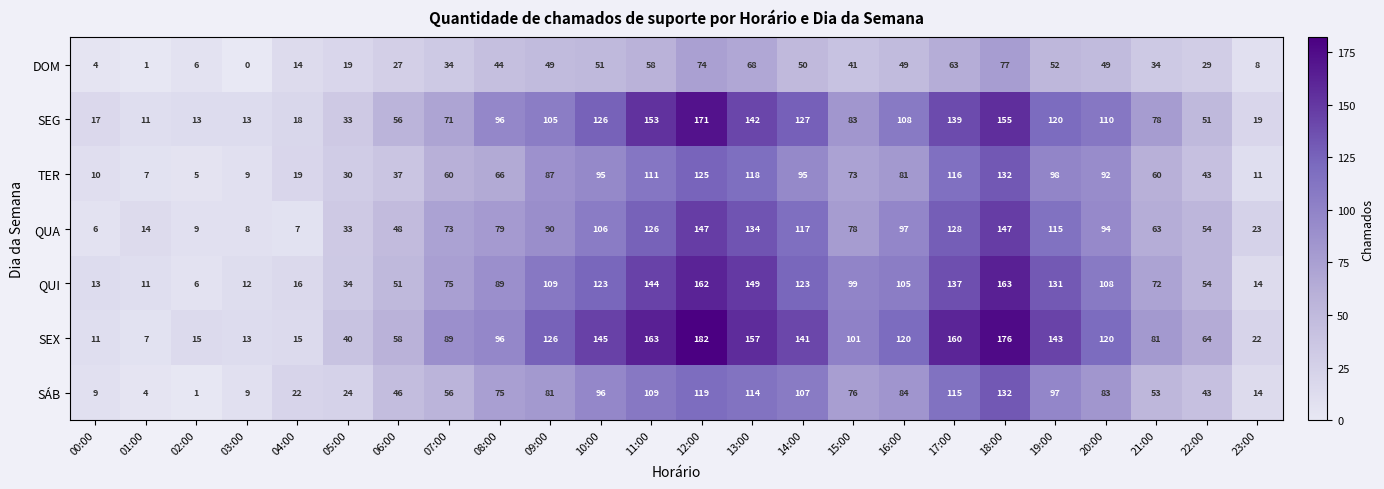

The QUA series shows 160 at 10:00. True or false?

False